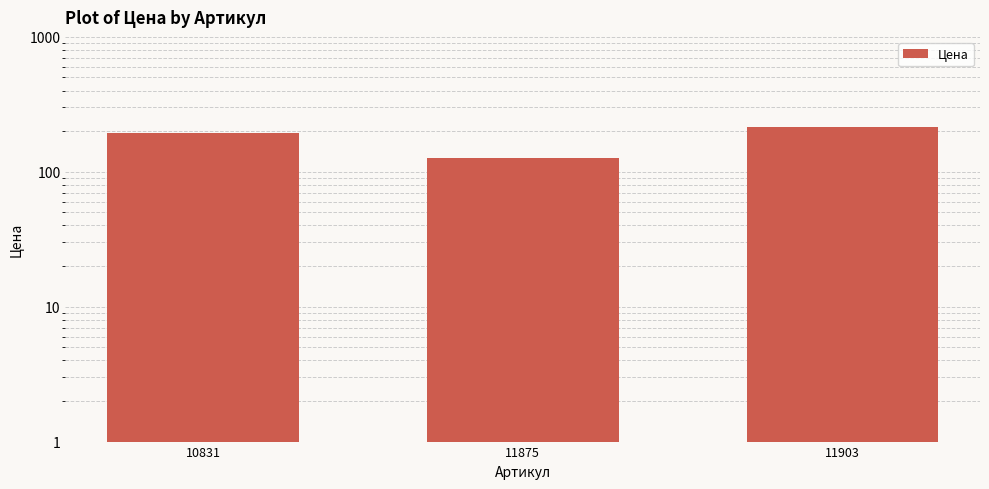

Reading left to right, list all the values displayed in this chart.

10831=195	11875=126	11903=216